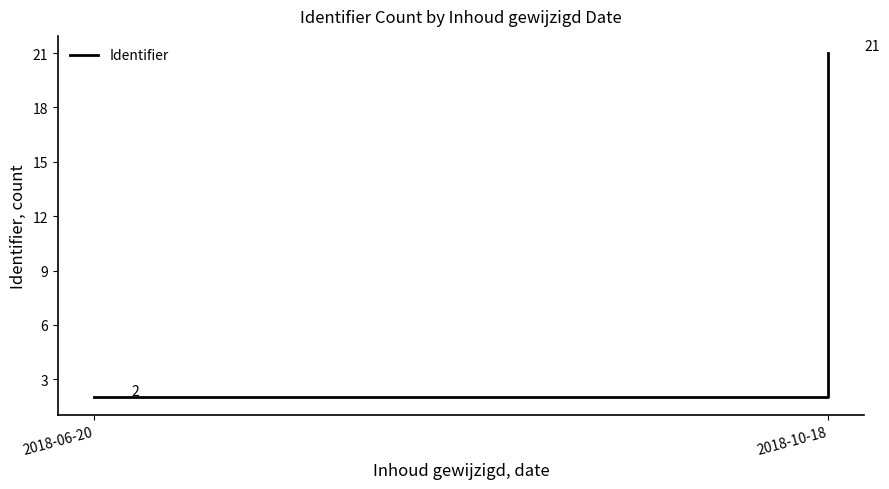

Which category has the highest value across all series?

2018-10-18